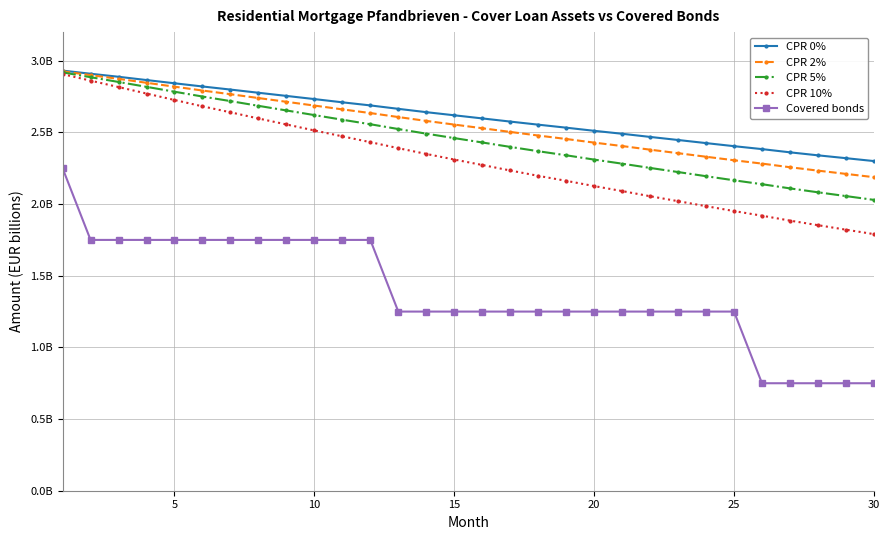

True or false: CPR 2% and CPR 5% cross at least once.

False